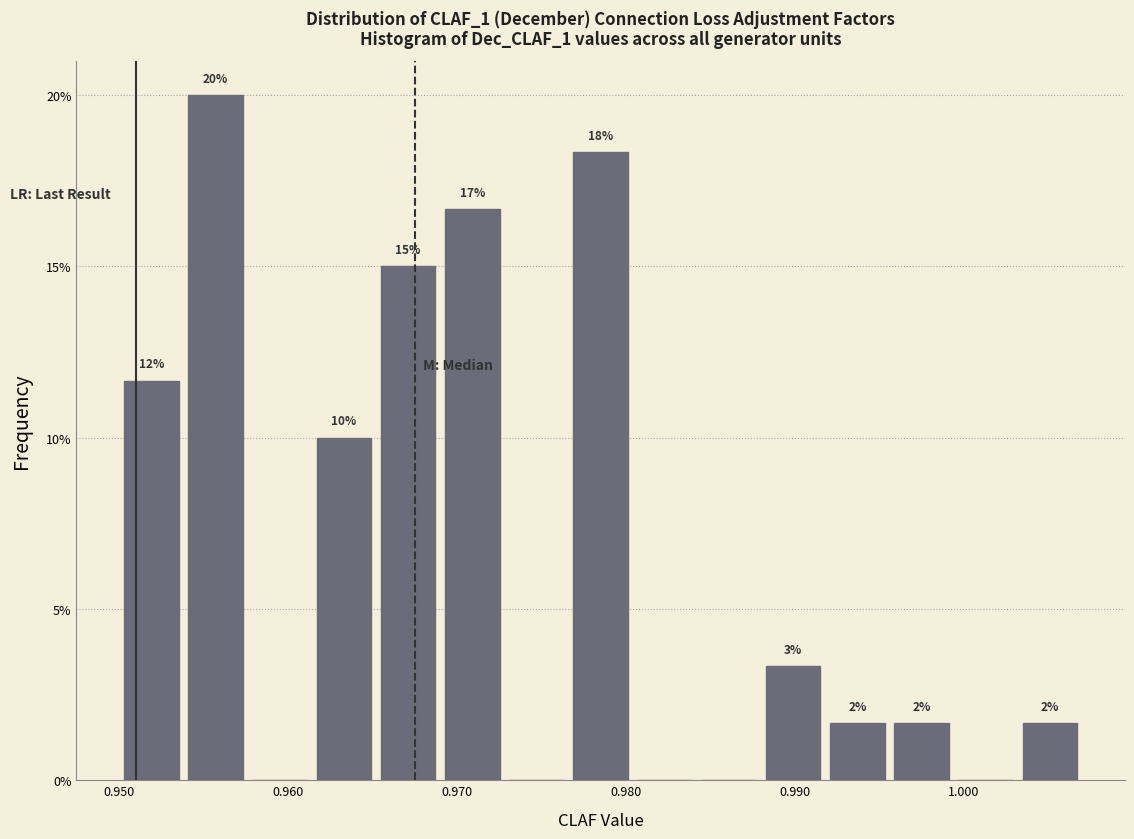

Read against the x-axis, roughly where is the centre of the tallest bar?

0.956